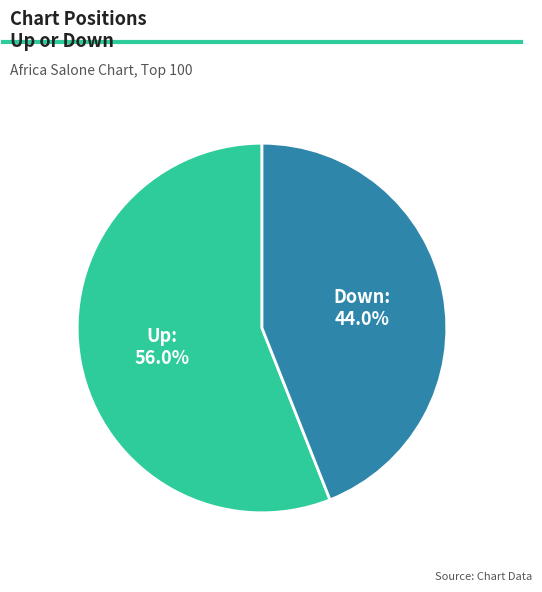

Does any single category account for the majority?

Yes